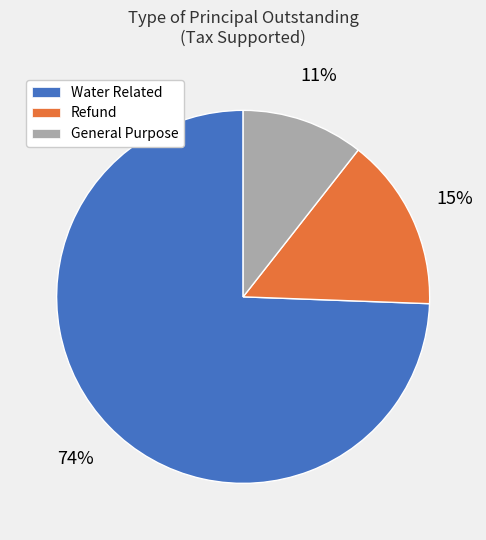

Is it true that General Purpose is 11% of the pie?

True